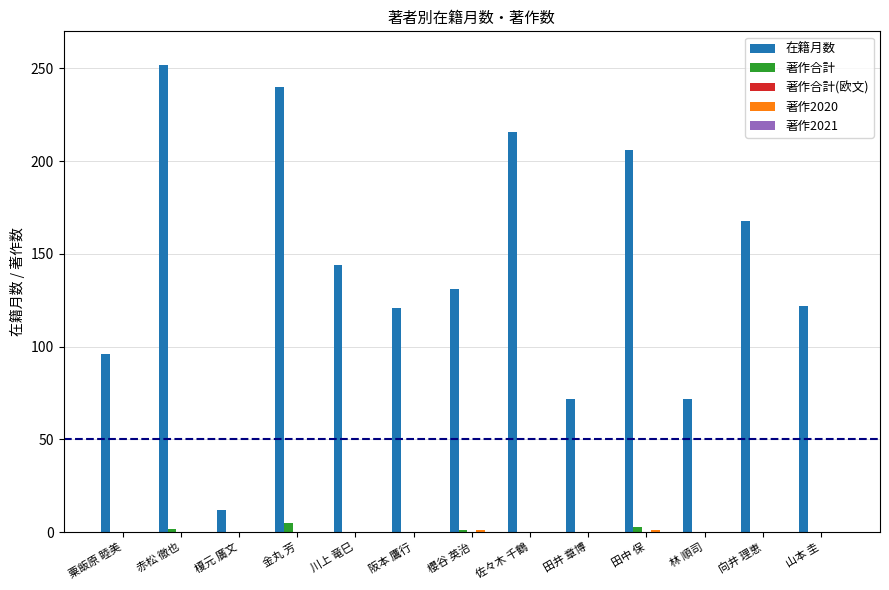

Which series has the largest total across all categories?

在籍月数